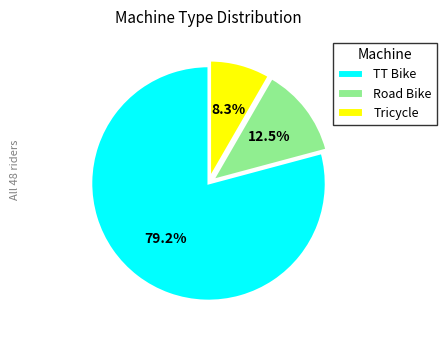

To the nearest percent, what is the average slice percentage?

33%